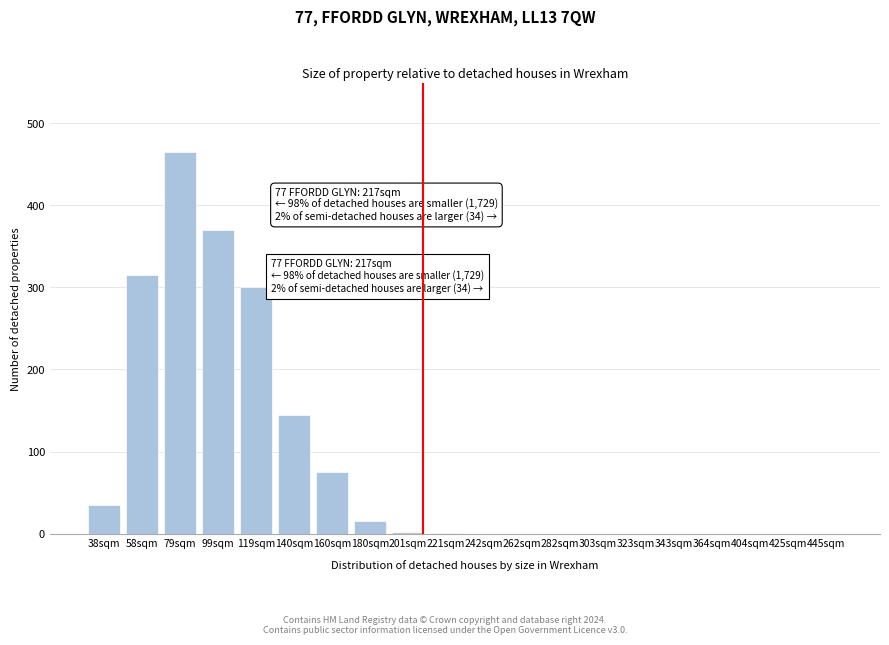

Which category has the highest value across all series?

79sqm